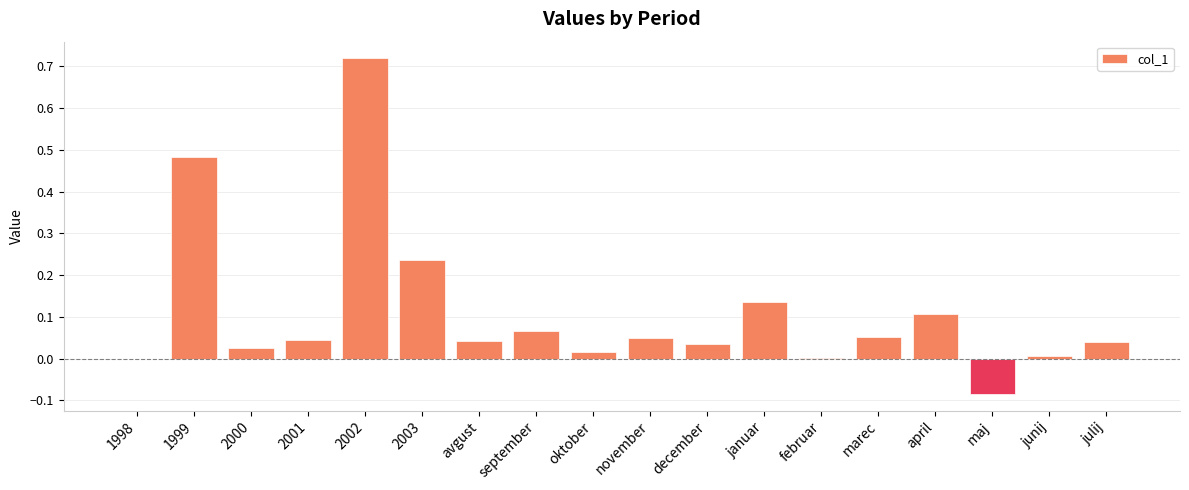

Which label corresponds to the largest value in the chart?

2002